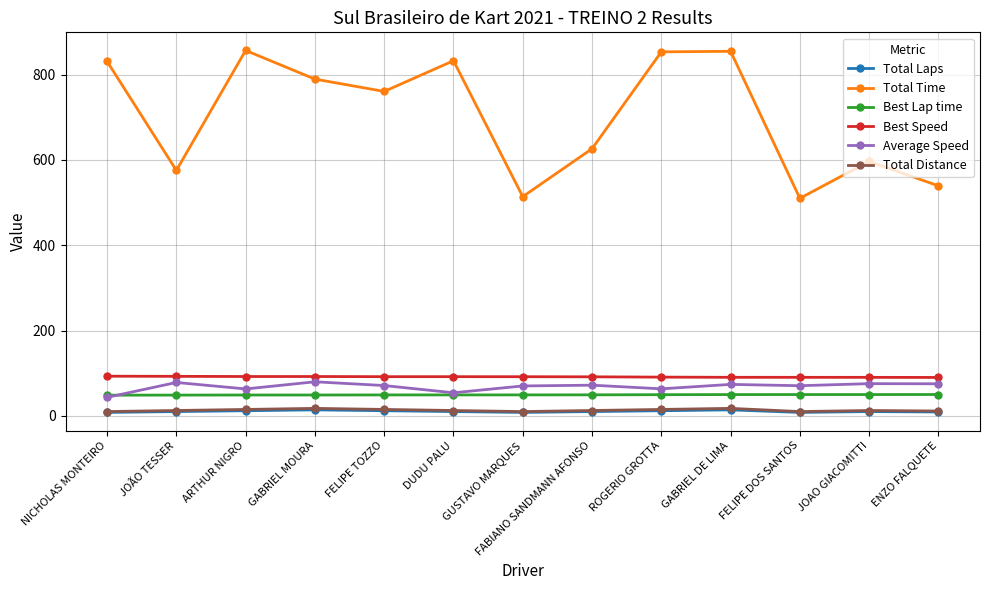

True or false: Average Speed has more than 0 points higher than both neighbors.

True